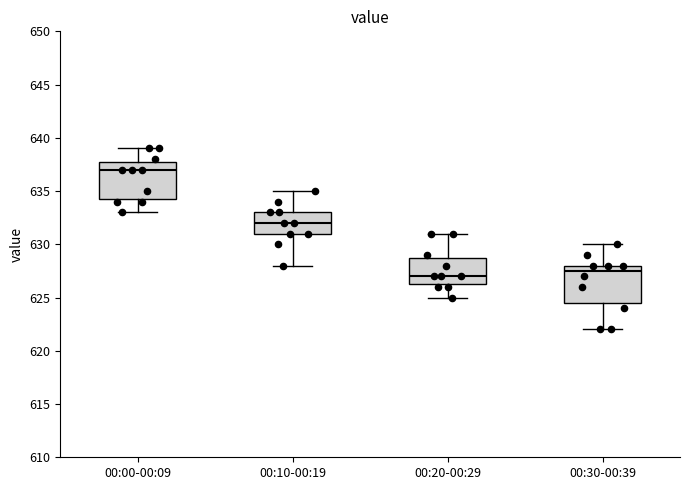

Which box has the highest median line?

00:00-00:09